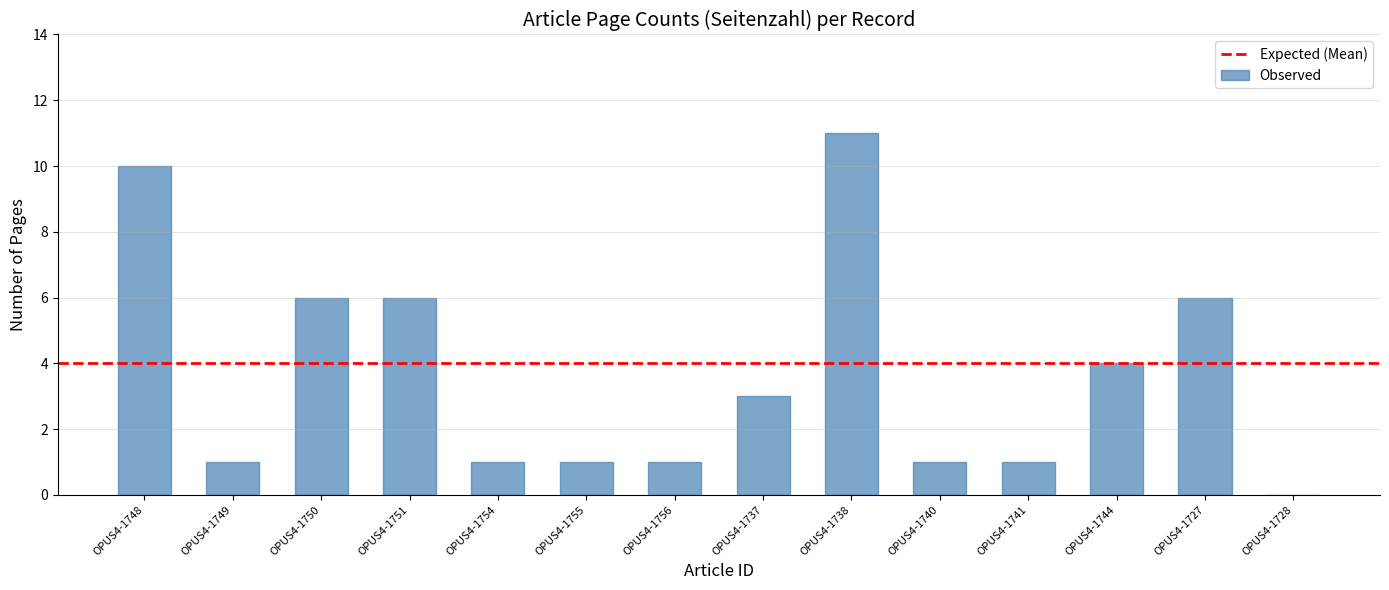

What is the greatest value displayed?

11